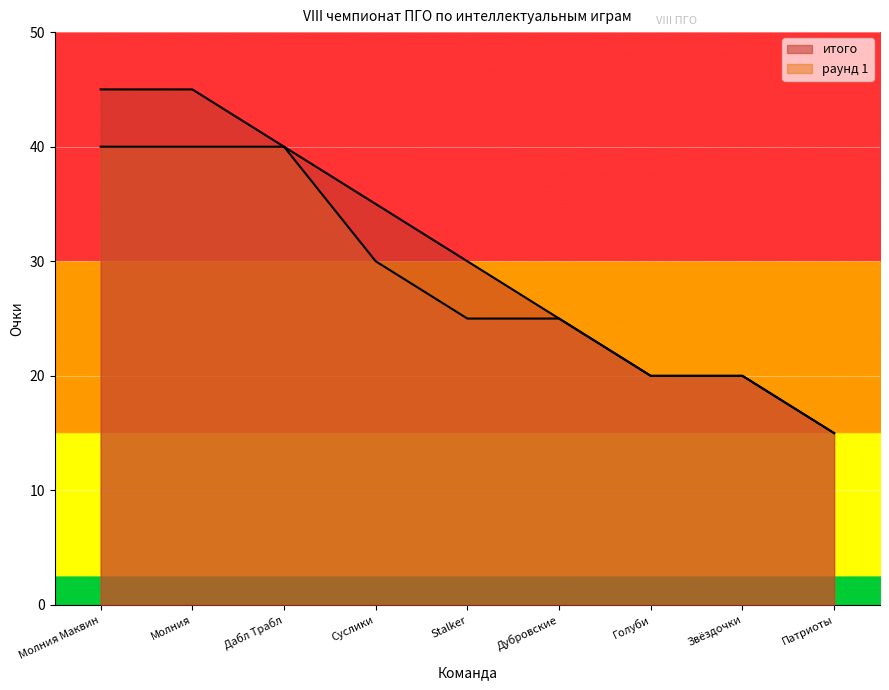

Rank the categories by итого value from highest to lowest.

Молния Маквин, Молния, Дабл Трабл, Суслики, Stalker, Дубровские, Голуби, Звёздочки, Патриоты